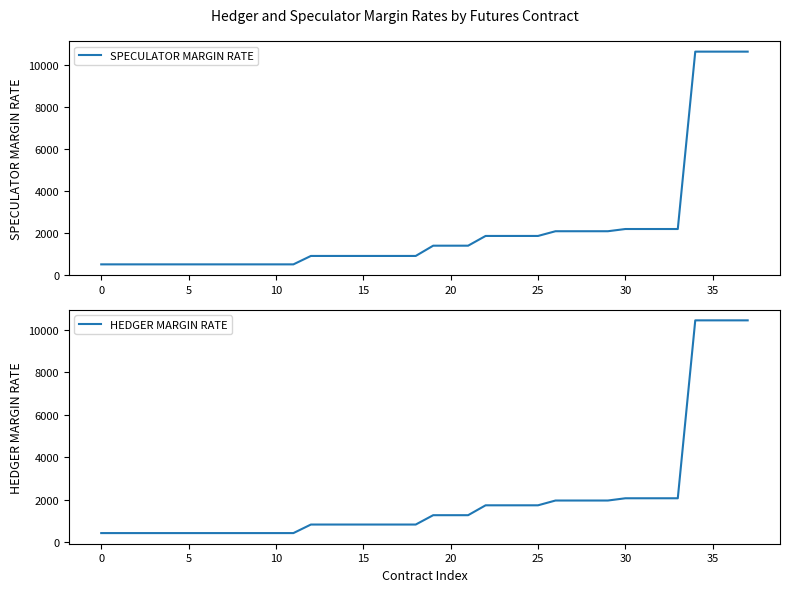

List the series in order of their overall mean, lowest first.

HEDGER MARGIN RATE, SPECULATOR MARGIN RATE